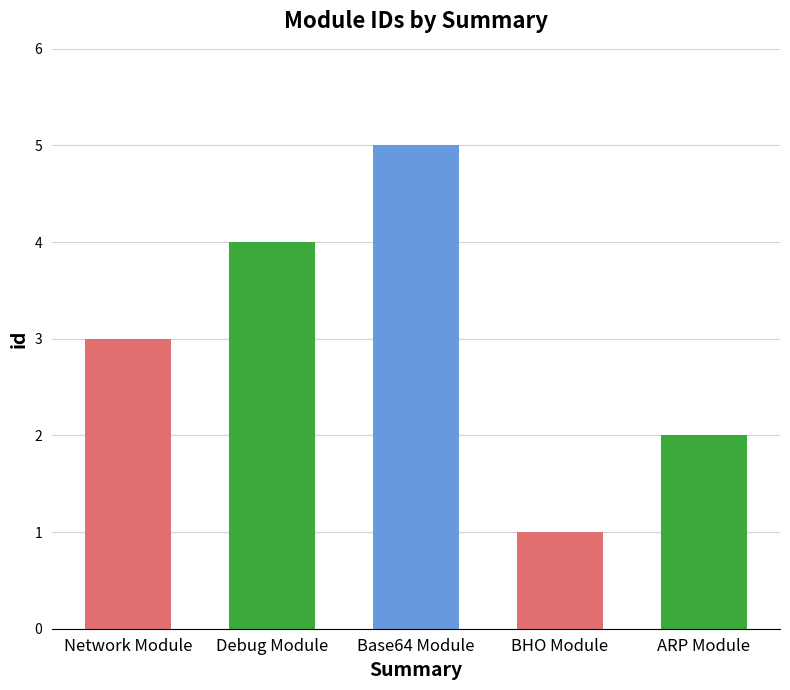

At which category does the chart reach its minimum across all series?

BHO Module